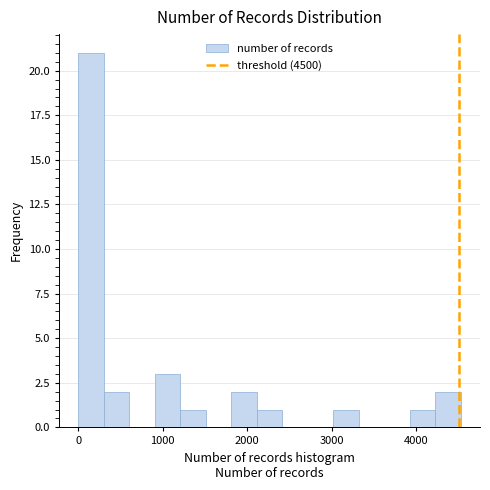

Read against the x-axis, roughly where is the centre of the tallest bar?

200